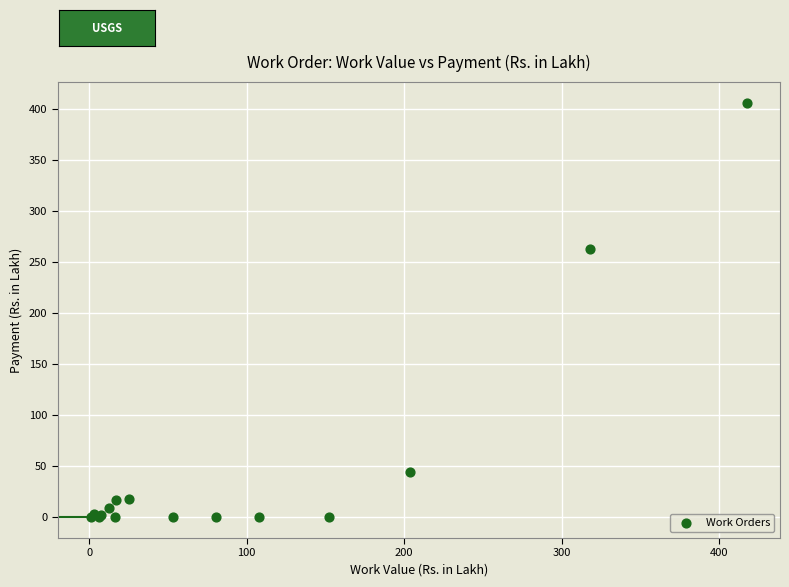

What Y value in the scatter plot is closest to 203?

262.6